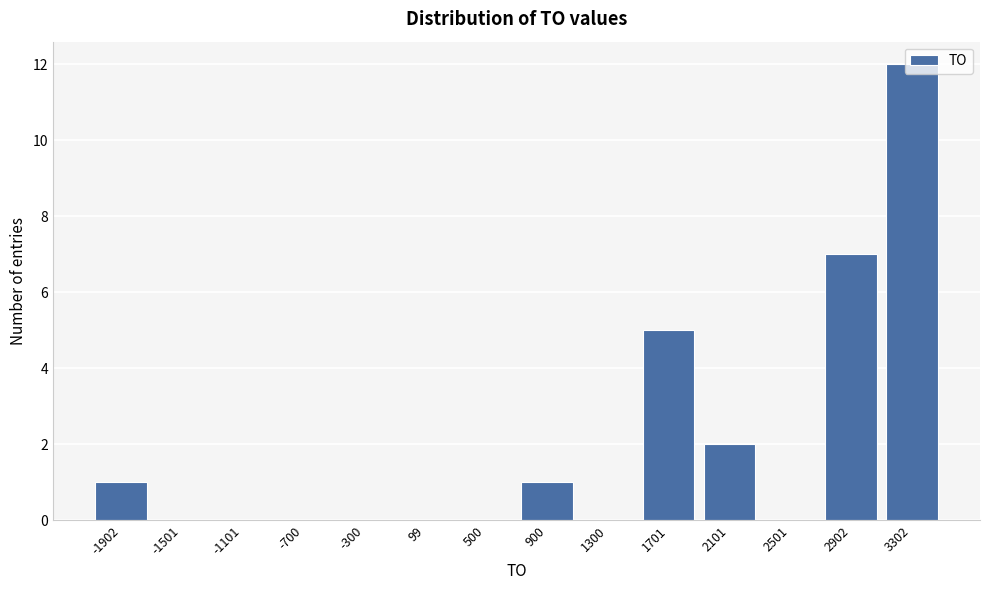

What is the greatest value displayed?

12